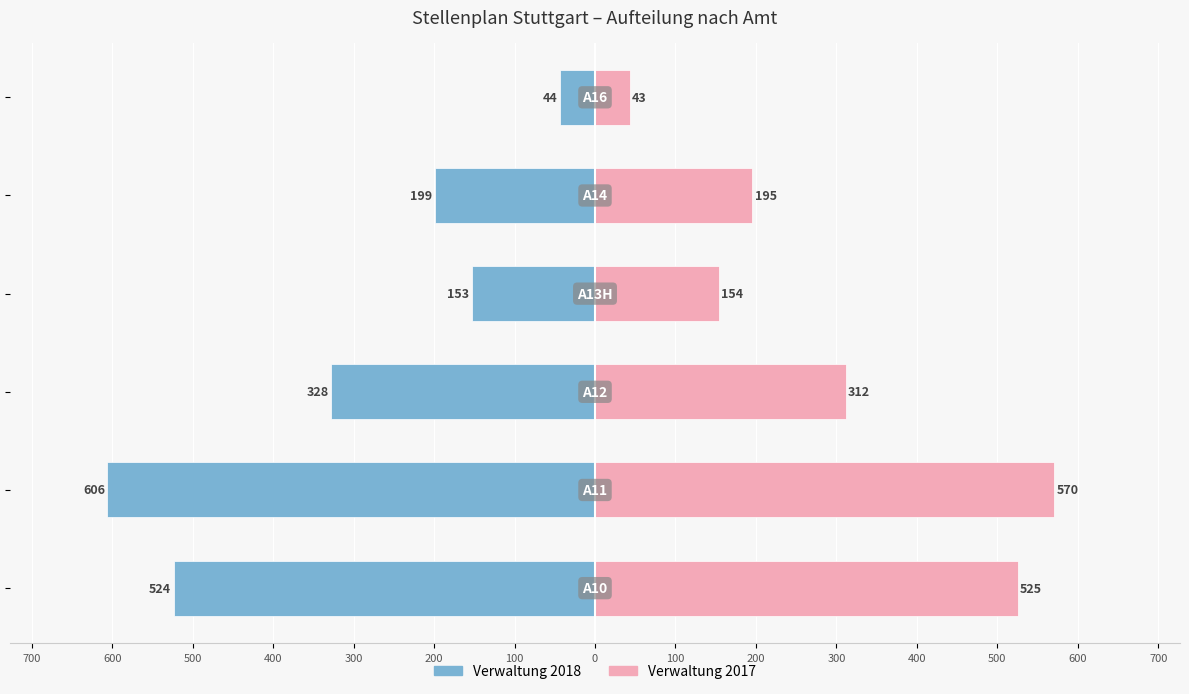

At 200, list the series in order from smallest to largest.

Verwaltung 2018, Verwaltung 2017